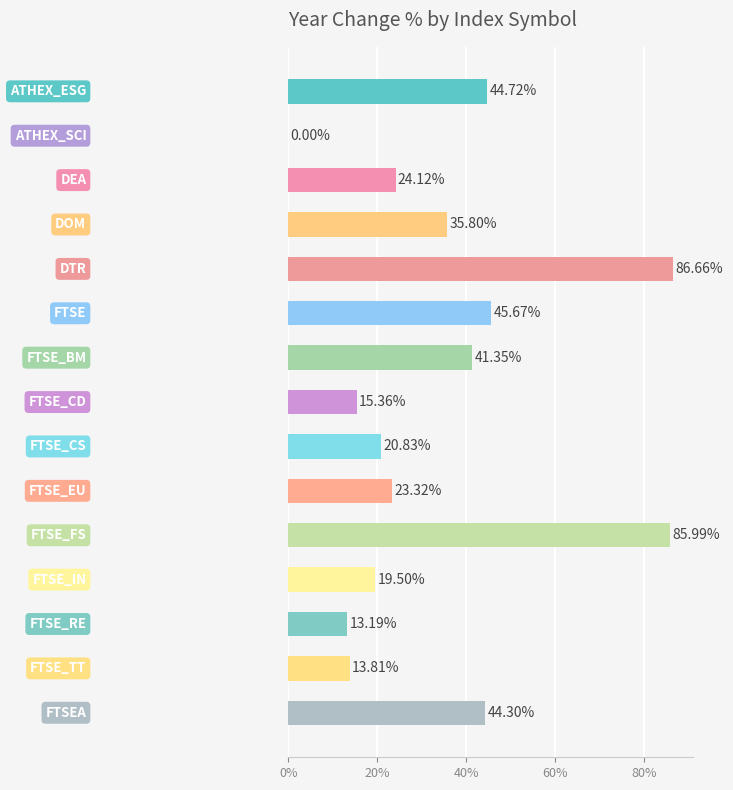

What is the sum of all values?

514.6